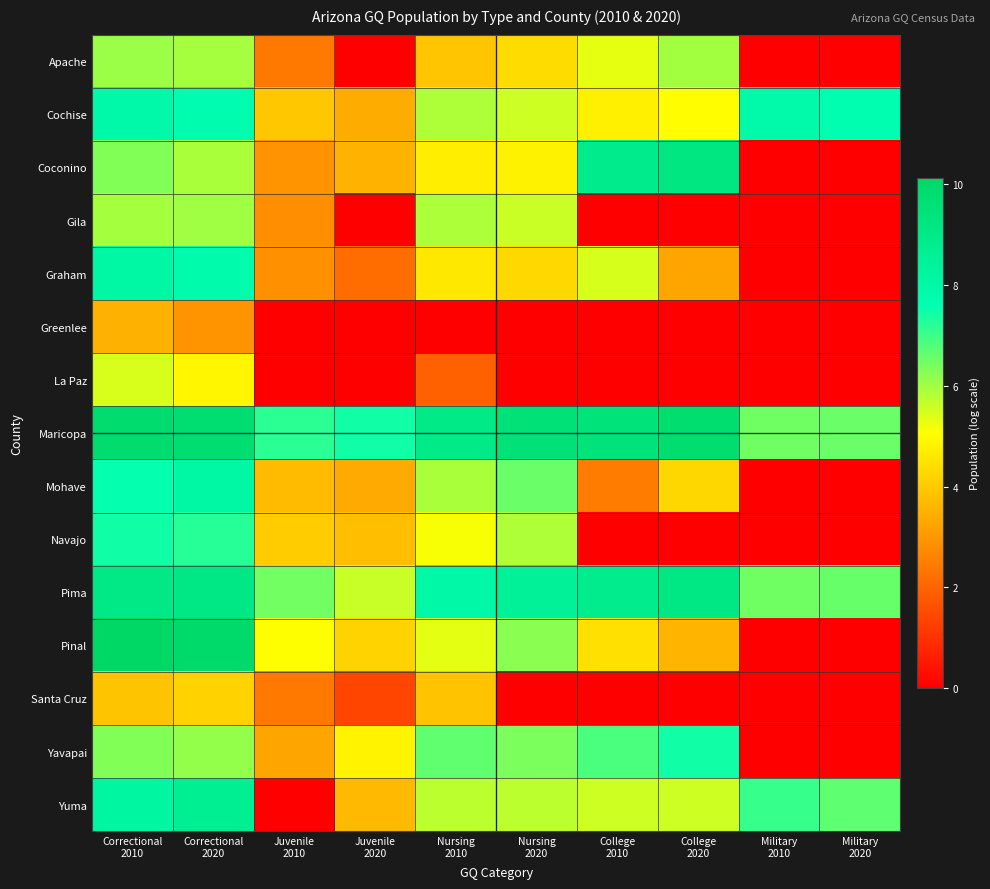

Reading left to right, list all the values displayed in this chart.

Apache: Correctional
2010=6.1	Correctional
2020=5.9	Juvenile
2010=2.4	Juvenile
2020=0.0	Nursing
2010=4.0	Nursing
2020=4.4	College
2010=5.3	College
2020=6.0	Military
2010=0.0	Military
2020=0.0
Cochise: Correctional
2010=7.9	Correctional
2020=7.7	Juvenile
2010=4.0	Juvenile
2020=3.4	Nursing
2010=5.9	Nursing
2020=5.6	College
2010=4.8	College
2020=5.0	Military
2010=7.9	Military
2020=7.6
Coconino: Correctional
2010=6.3	Correctional
2020=5.9	Juvenile
2010=2.9	Juvenile
2020=3.6	Nursing
2010=4.7	Nursing
2020=4.8	College
2010=8.9	College
2020=9.2	Military
2010=0.0	Military
2020=0.0
Gila: Correctional
2010=6.0	Correctional
2020=6.0	Juvenile
2010=2.8	Juvenile
2020=0.0	Nursing
2010=5.9	Nursing
2020=5.6	College
2010=0.0	College
2020=0.0	Military
2010=0.0	Military
2020=0.0
Graham: Correctional
2010=8.1	Correctional
2020=7.8	Juvenile
2010=2.9	Juvenile
2020=2.2	Nursing
2010=4.6	Nursing
2020=4.3	College
2010=5.5	College
2020=3.3	Military
2010=0.0	Military
2020=0.0
Greenlee: Correctional
2010=3.5	Correctional
2020=2.9	Juvenile
2010=0.0	Juvenile
2020=0.0	Nursing
2010=0.0	Nursing
2020=0.0	College
2010=0.0	College
2020=0.0	Military
2010=0.0	Military
2020=0.0
La Paz: Correctional
2010=5.5	Correctional
2020=4.9	Juvenile
2010=0.0	Juvenile
2020=0.0	Nursing
2010=1.9	Nursing
2020=0.0	College
2010=0.0	College
2020=0.0	Military
2010=0.0	Military
2020=0.0
Maricopa: Correctional
2010=9.8	Correctional
2020=9.7	Juvenile
2010=7.2	Juvenile
2020=7.4	Nursing
2010=9.0	Nursing
2020=9.5	College
2010=9.4	College
2020=9.8	Military
2010=6.5	Military
2020=6.5
Mohave: Correctional
2010=7.6	Correctional
2020=8.0	Juvenile
2010=3.7	Juvenile
2020=3.4	Nursing
2010=5.9	Nursing
2020=6.5	College
2010=2.5	College
2020=4.3	Military
2010=0.0	Military
2020=0.0
Navajo: Correctional
2010=7.4	Correctional
2020=7.2	Juvenile
2010=4.1	Juvenile
2020=3.8	Nursing
2010=5.1	Nursing
2020=5.9	College
2010=0.0	College
2020=0.0	Military
2010=0.0	Military
2020=0.0
Pima: Correctional
2010=9.0	Correctional
2020=9.1	Juvenile
2010=6.5	Juvenile
2020=5.6	Nursing
2010=8.0	Nursing
2020=8.5	College
2010=8.8	College
2020=9.1	Military
2010=6.5	Military
2020=6.6
Pinal: Correctional
2010=10.1	Correctional
2020=10.0	Juvenile
2010=5.1	Juvenile
2020=4.2	Nursing
2010=5.3	Nursing
2020=6.2	College
2010=4.5	College
2020=3.6	Military
2010=0.0	Military
2020=0.0
Santa Cruz: Correctional
2010=3.9	Correctional
2020=4.2	Juvenile
2010=2.4	Juvenile
2020=1.4	Nursing
2010=3.9	Nursing
2020=0.0	College
2010=0.0	College
2020=0.0	Military
2010=0.0	Military
2020=0.0
Yavapai: Correctional
2010=6.3	Correctional
2020=6.1	Juvenile
2010=3.3	Juvenile
2020=4.8	Nursing
2010=6.6	Nursing
2020=6.4	College
2010=6.9	College
2020=7.4	Military
2010=0.0	Military
2020=0.0
Yuma: Correctional
2010=8.2	Correctional
2020=8.6	Juvenile
2010=0.0	Juvenile
2020=3.7	Nursing
2010=5.7	Nursing
2020=5.7	College
2010=5.6	College
2020=5.6	Military
2010=7.1	Military
2020=6.7